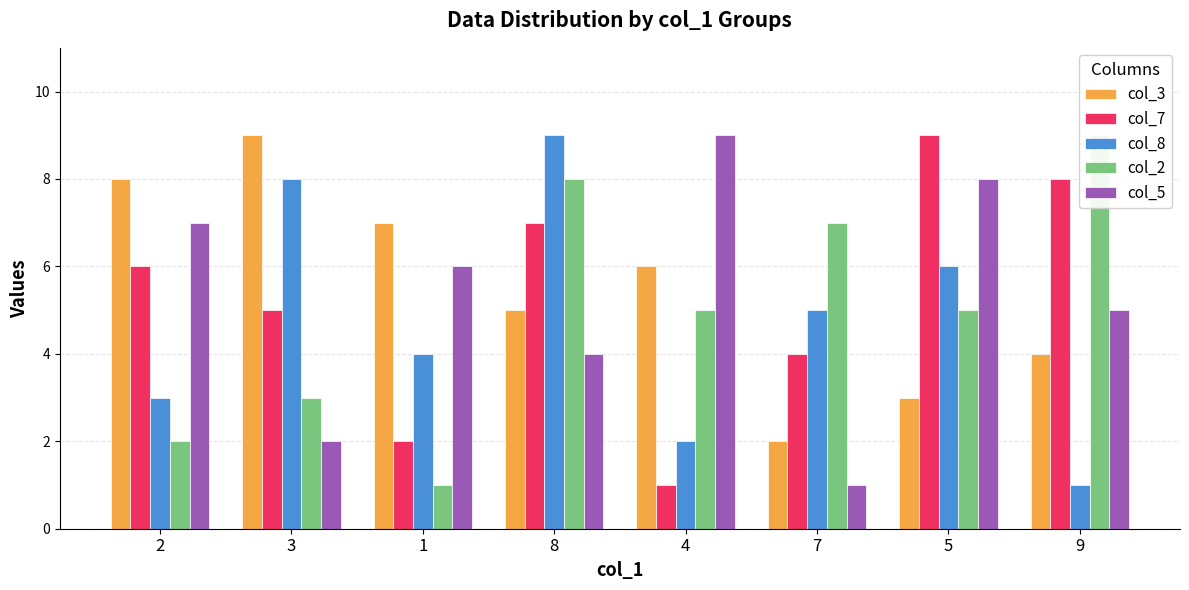

What is the label of the 4th bar from the left?

8